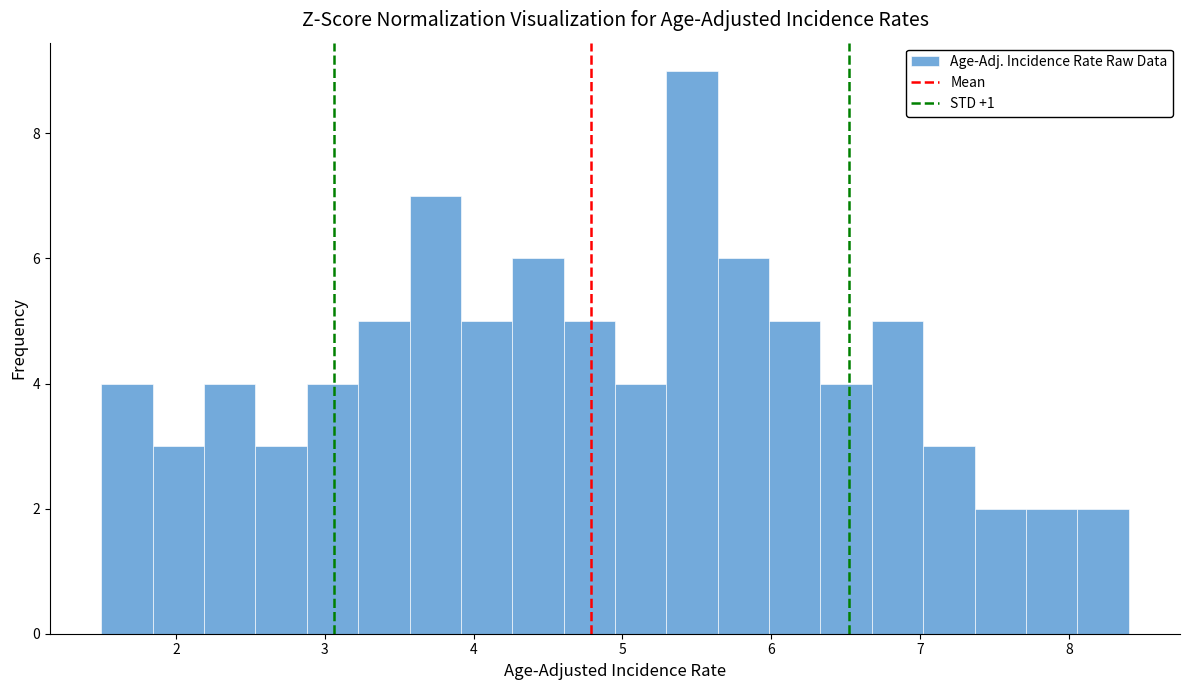

Around what value on the x-axis is the tallest bar? Give the approximate position of its centre, as read against the axis.

5.5